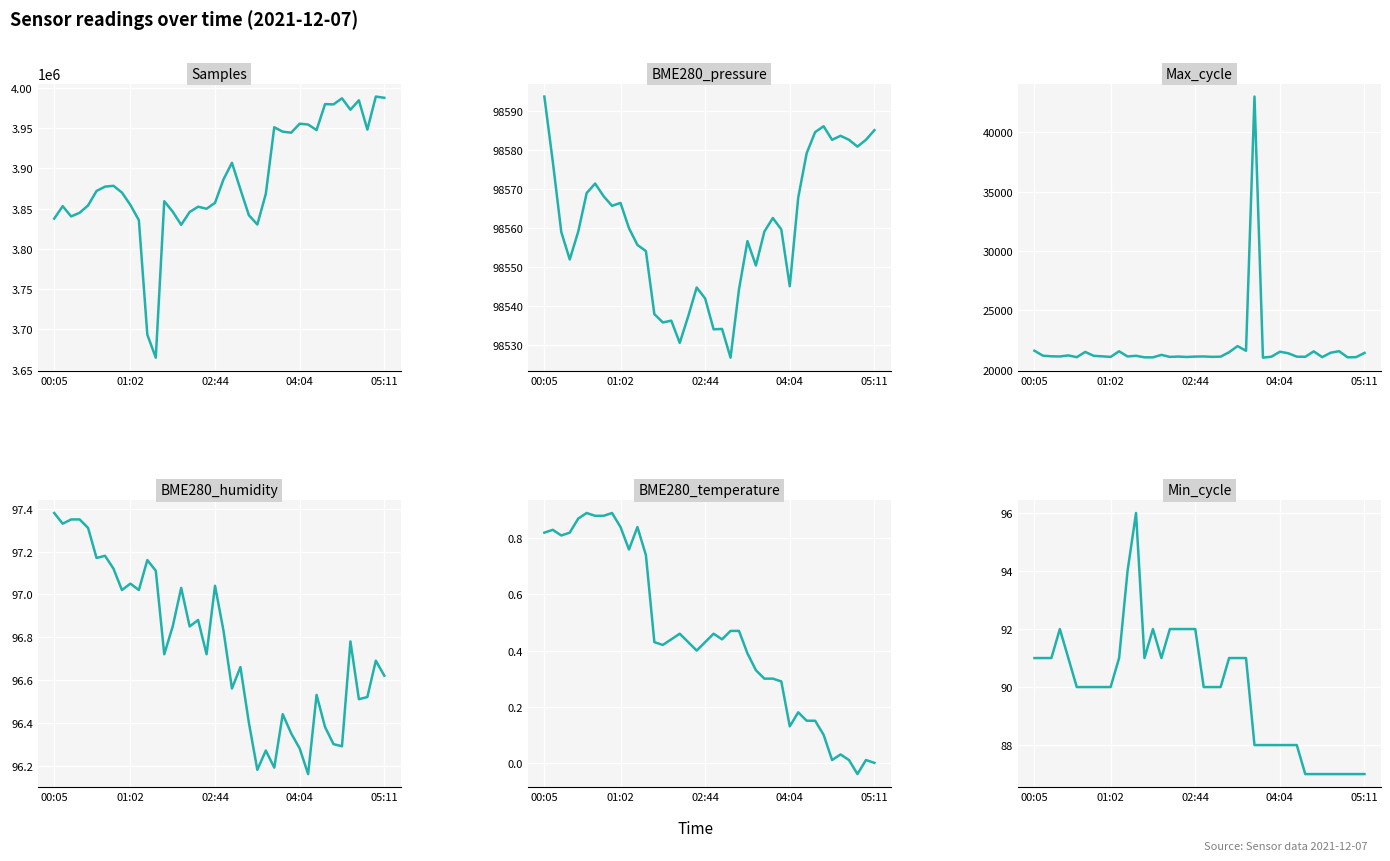

The value of Min_cycle at 30 is 88.0. True or false?

True